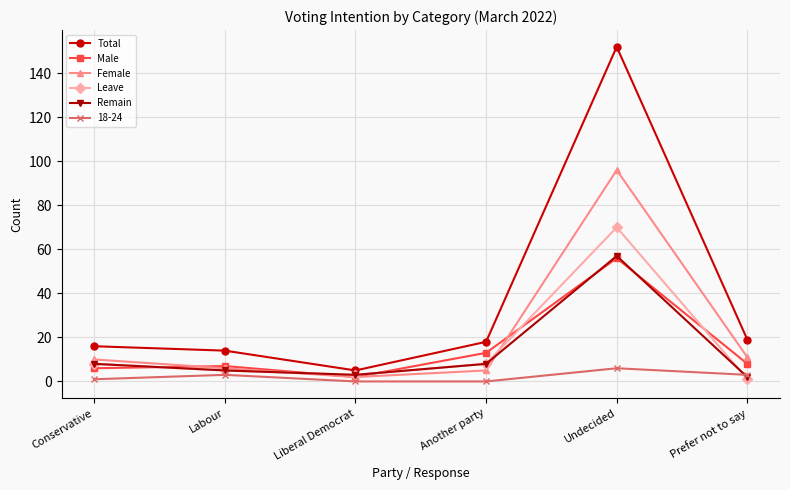

After their last crossing, which series has the higher values: Female or Male?

Female